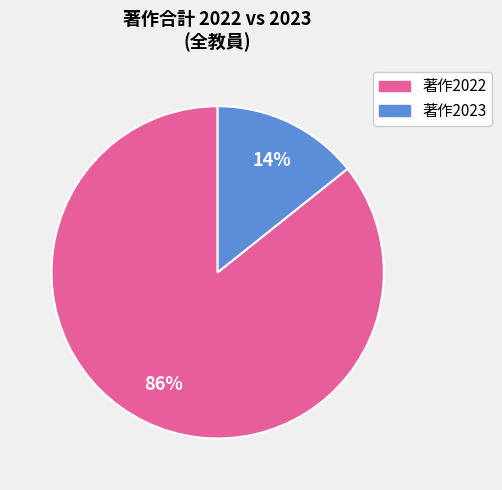

To the nearest percent, what is the average slice percentage?

50%